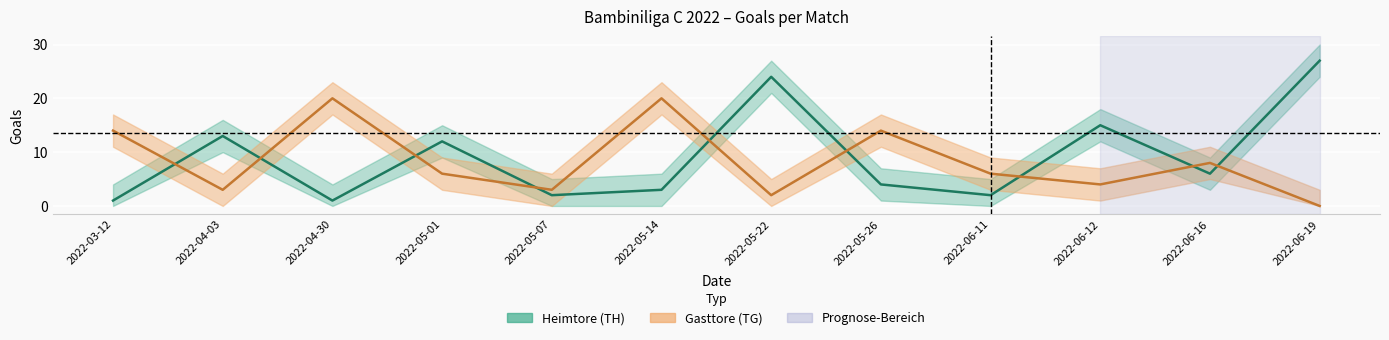

The value of TG at 2022-05-01 is 6. True or false?

True